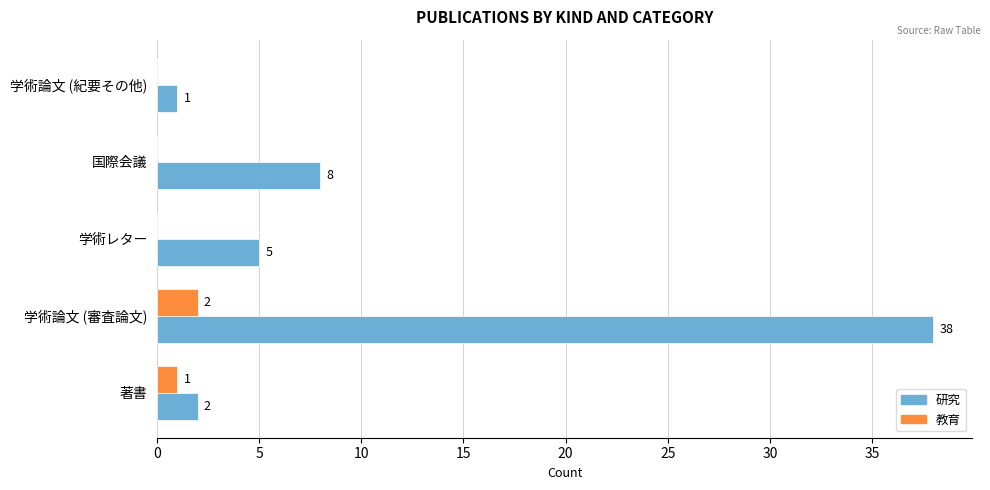

What is the total value across all series at 著書?

3